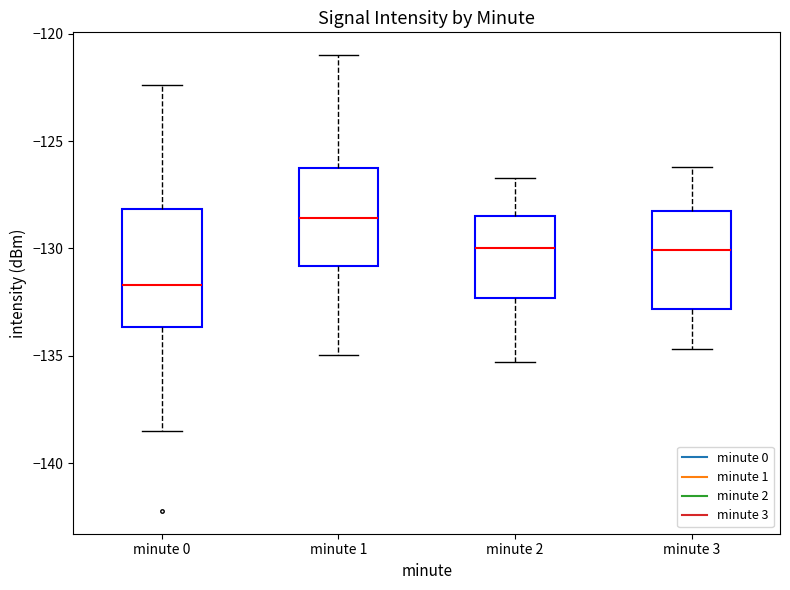

Which box has the highest median line?

minute 1